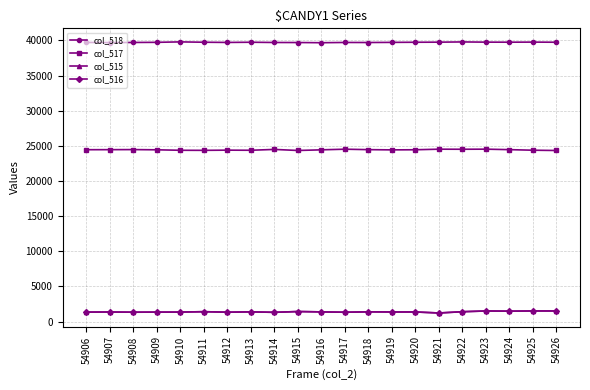

What is the difference between the second highest and minimum values in the col_515 series?

286